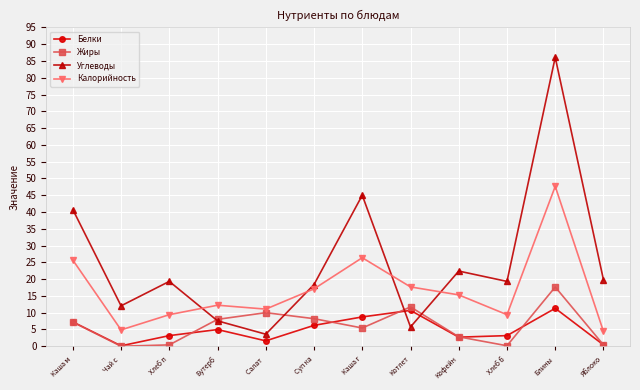

The Углеводы series shows 28.2 at Хлеб б. True or false?

False